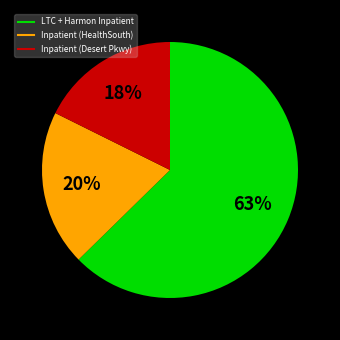

Does any single category account for the majority?

Yes